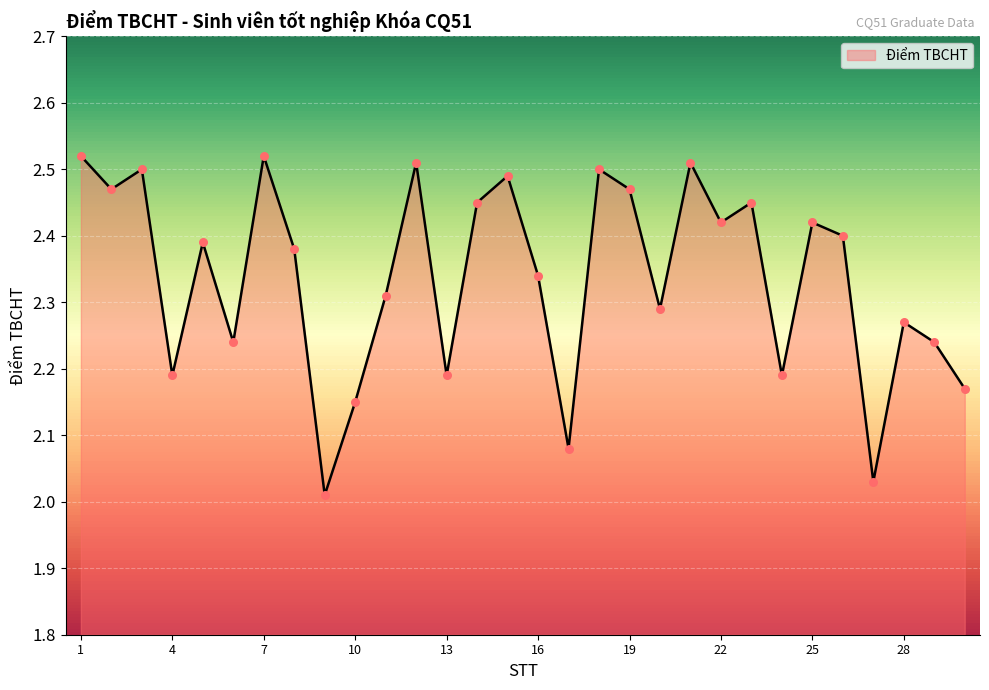

What is the difference between the maximum and minimum values?

0.5